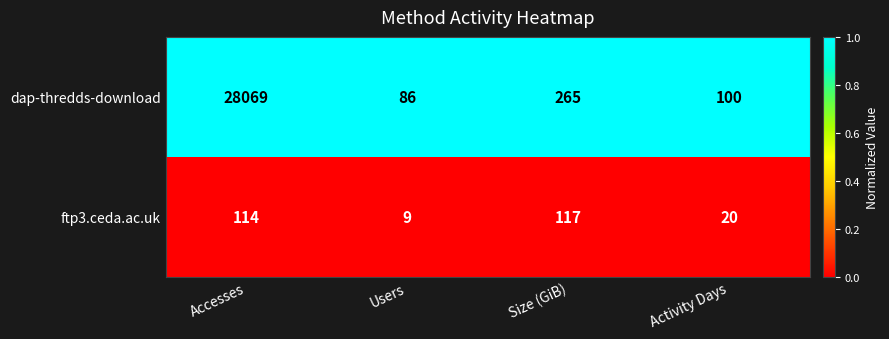

Which series has the widest spread of values?

dap-thredds-download